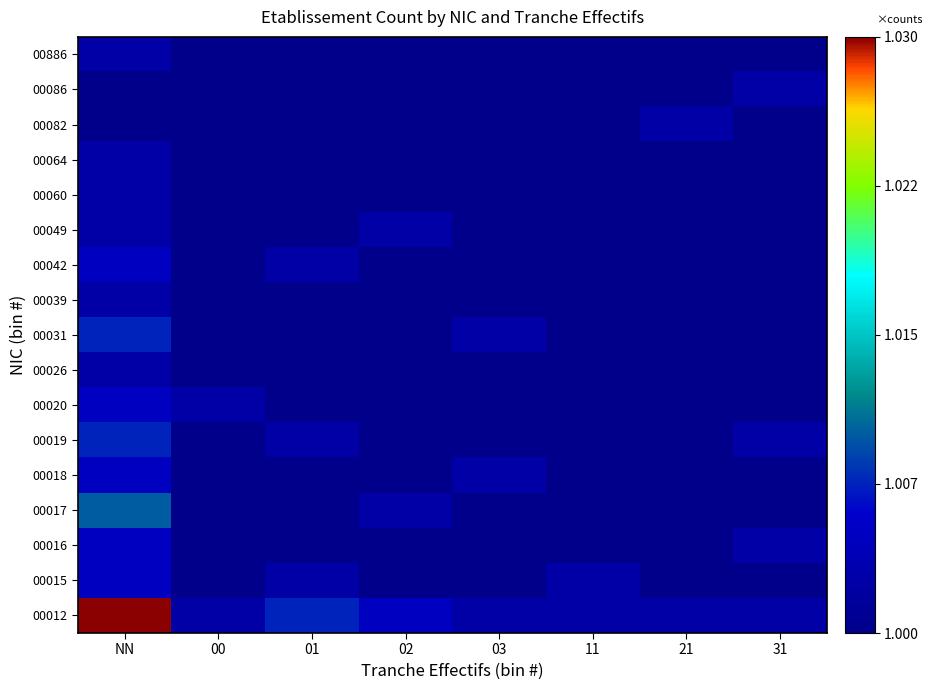

Which series has the largest total across all categories?

00012